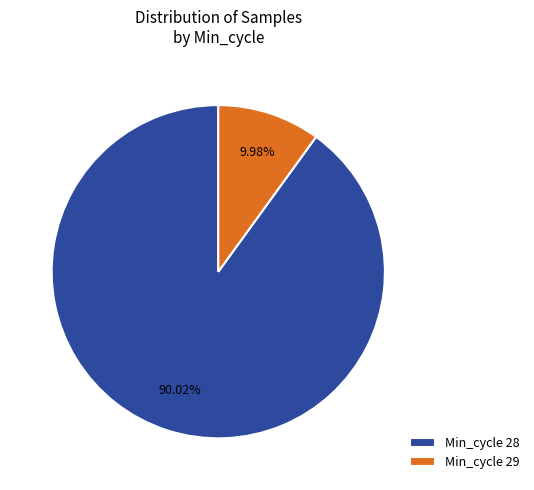

Is the sum of Min_cycle 29 and Min_cycle 28 greater than half?

Yes